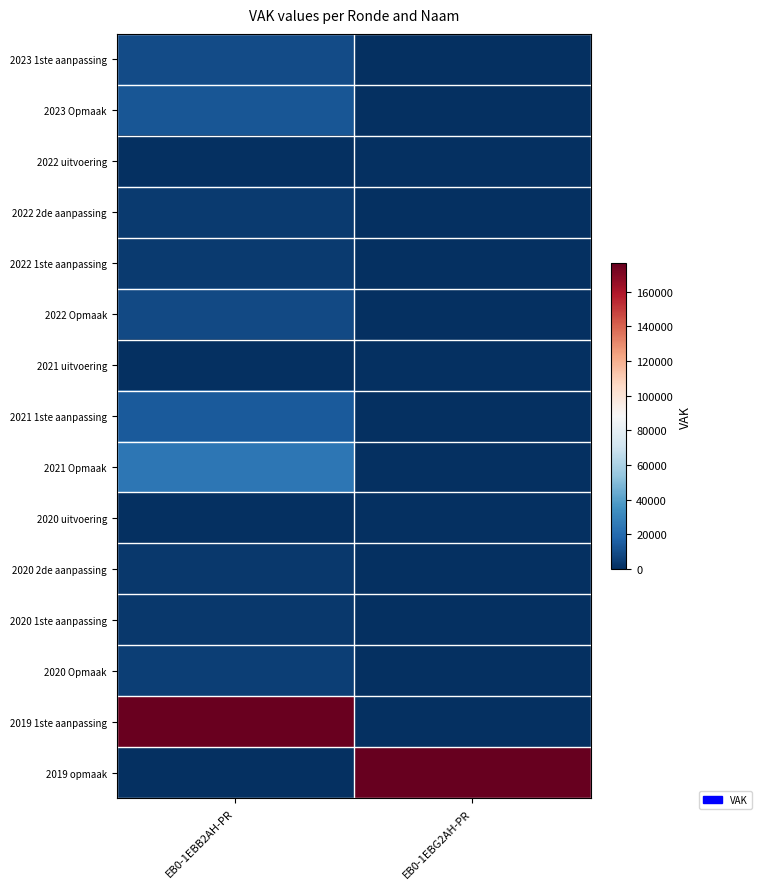

What is the total value across all series at EB0-1EBB2AH-PR?

263708